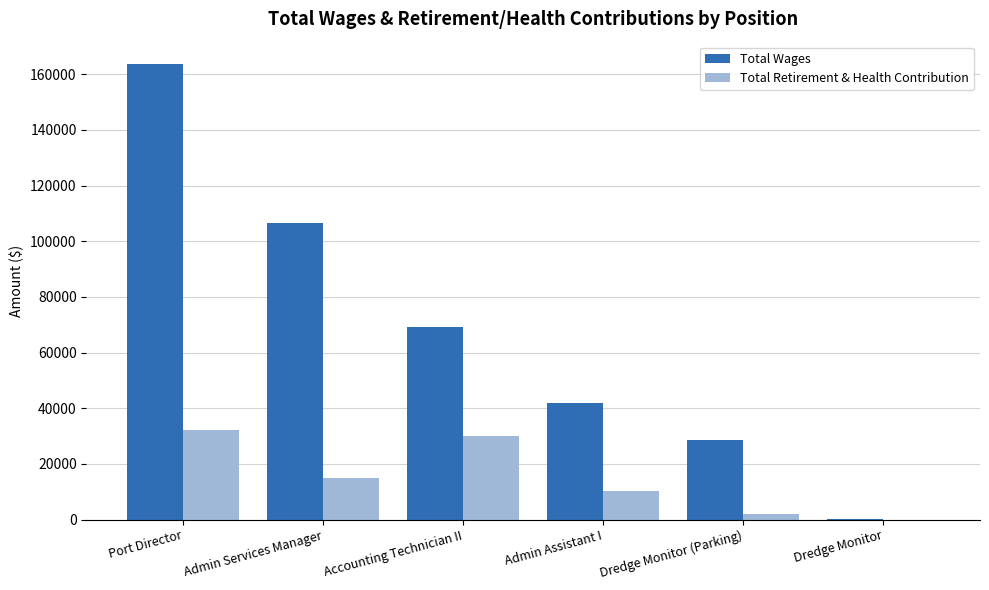

What is the sum of all Total Wages values?

410429